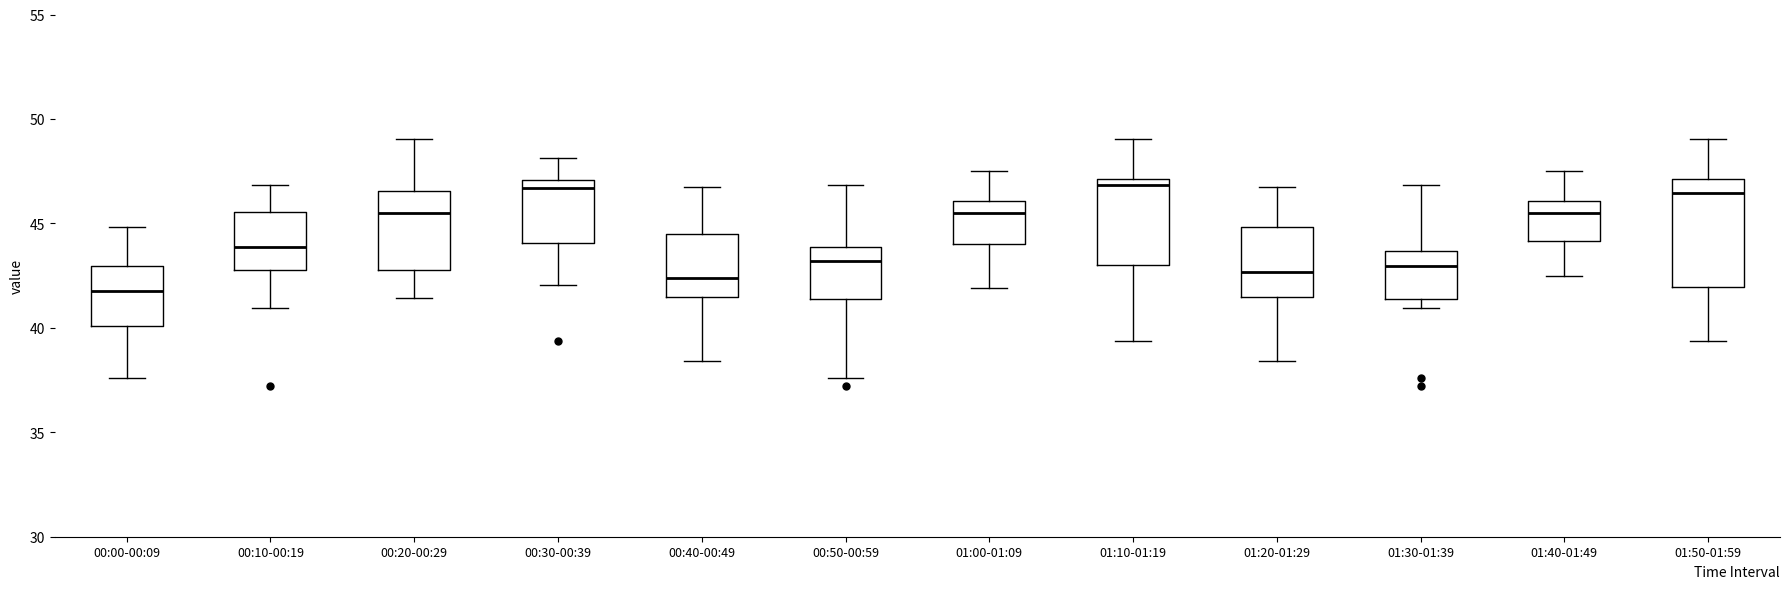

Where is the lower edge of the box for 00:00-00:09 on the y-axis? The values are not printed on the chart, so give them approximately, as read against the axis.

40.0